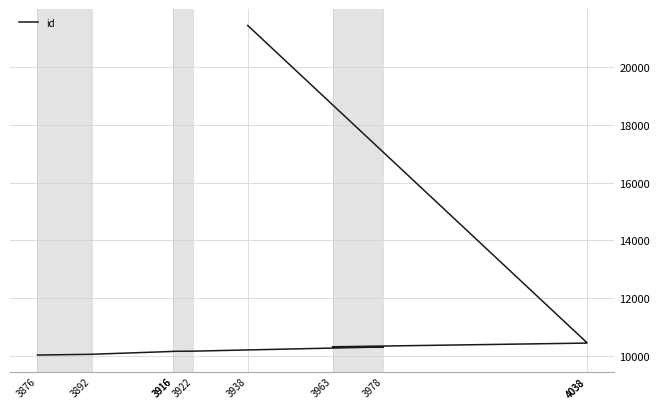

Is this an area chart (filled region under the line)?

No